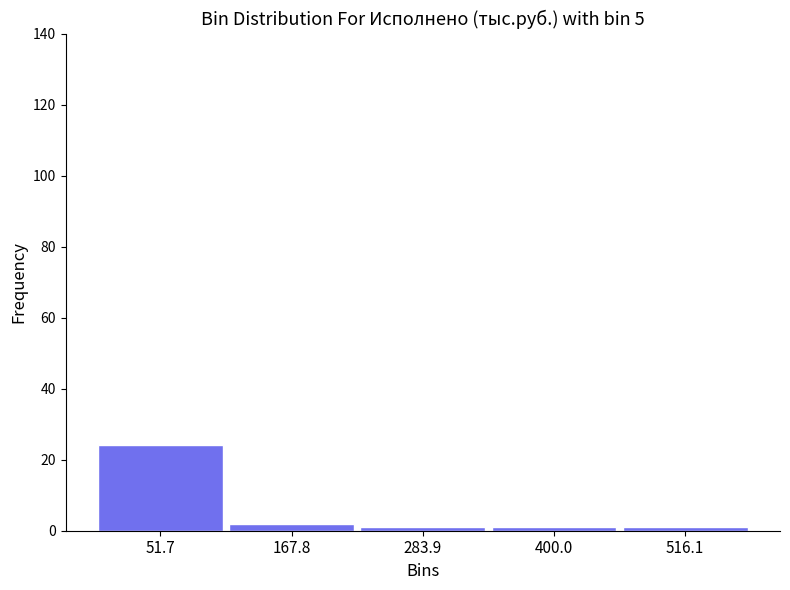

How tall is the bar that spans 100 to 220 on the x-axis? Neither the bar edges nor the heights are printed on the chart, so give them approximately, as read against the axes.

2